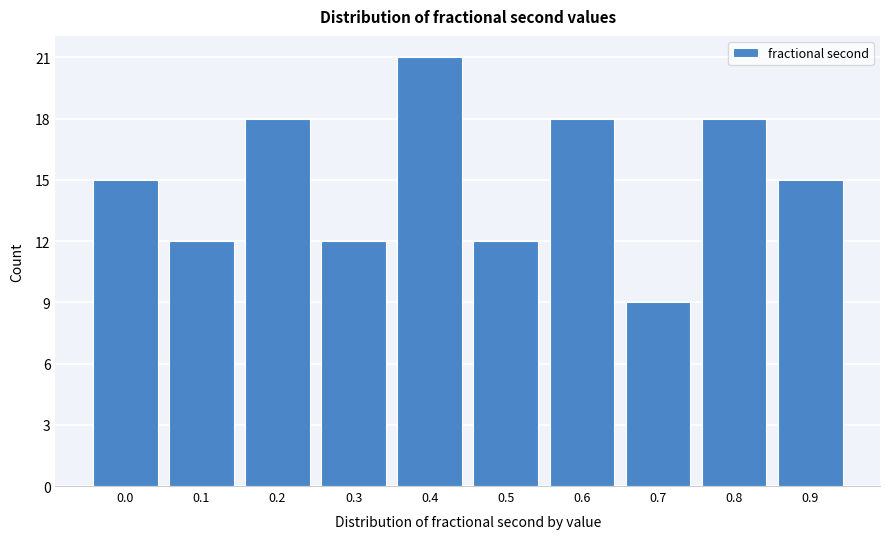

Reading left to right, list all the values displayed in this chart.

15	12	18	12	21	12	18	9	18	15